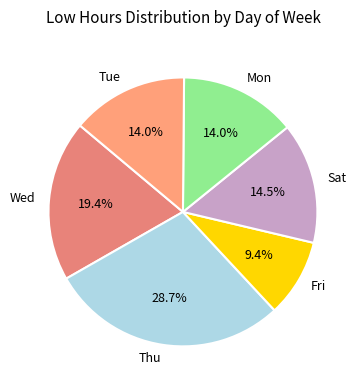

To the nearest percent, what is the difference between the Tue and Thu slice percentages?

15%